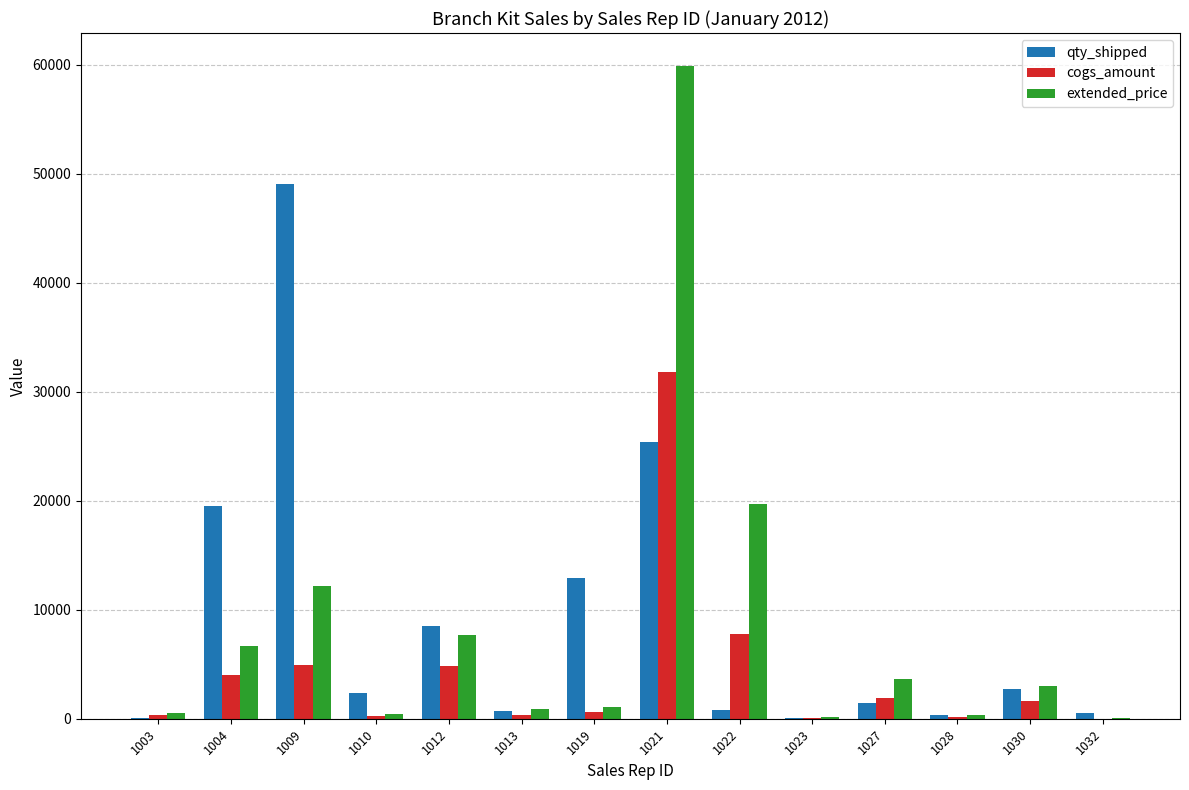

Between 1021 and 1027, which series saw the biggest shift?

extended_price